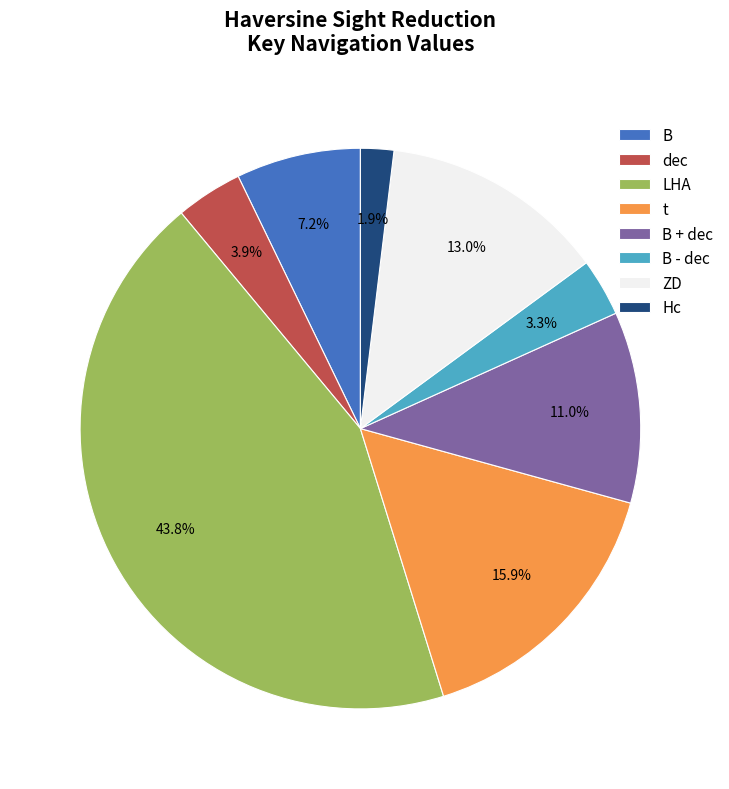

Is the sum of dec and ZD greater than half?

No